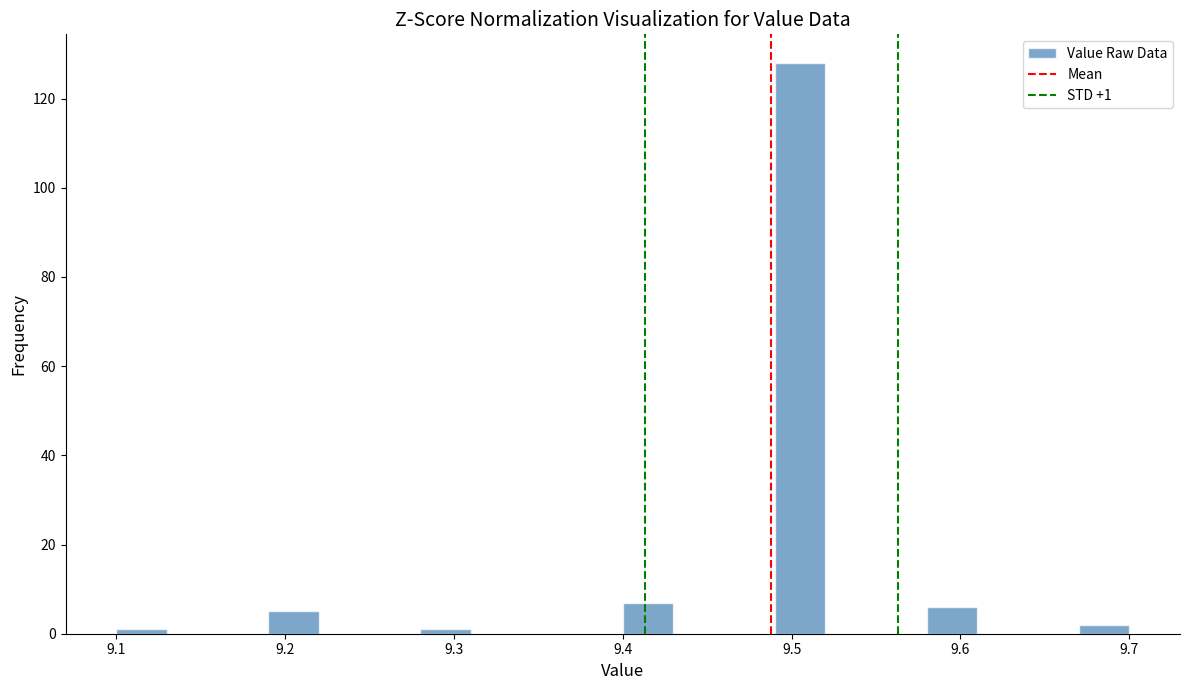

Read against the x-axis, roughly where is the centre of the tallest bar?

9.51